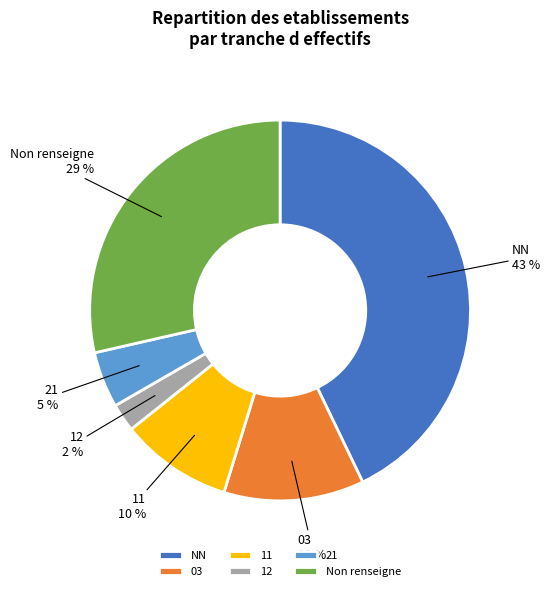

How many segments does this pie chart have?

6